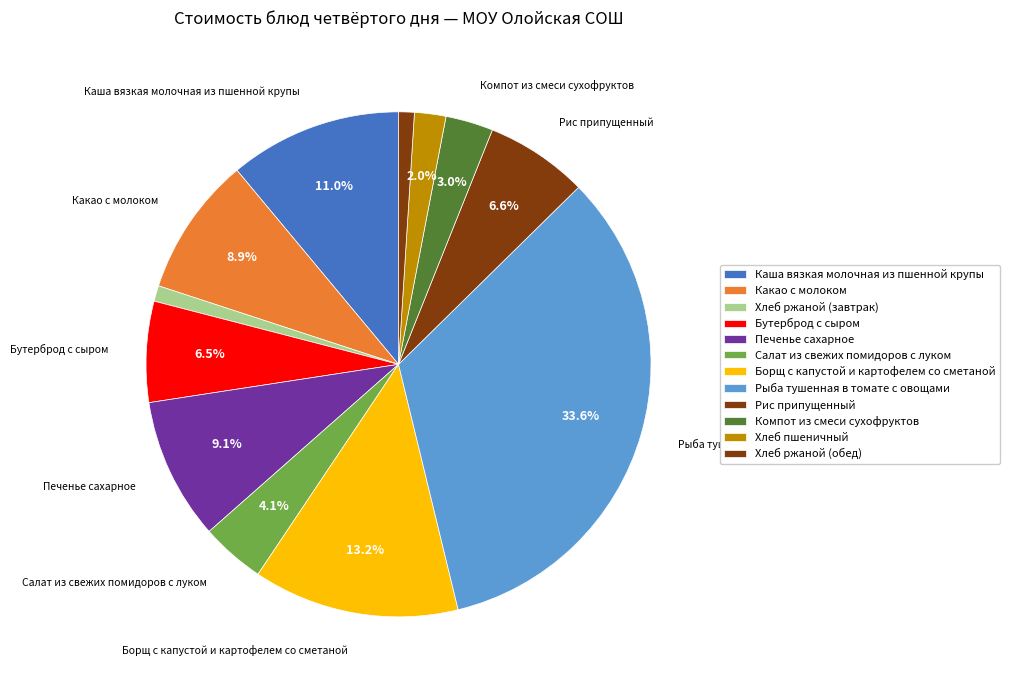

What percentage is NOT represented by Компот из смеси сухофруктов?

97.0%